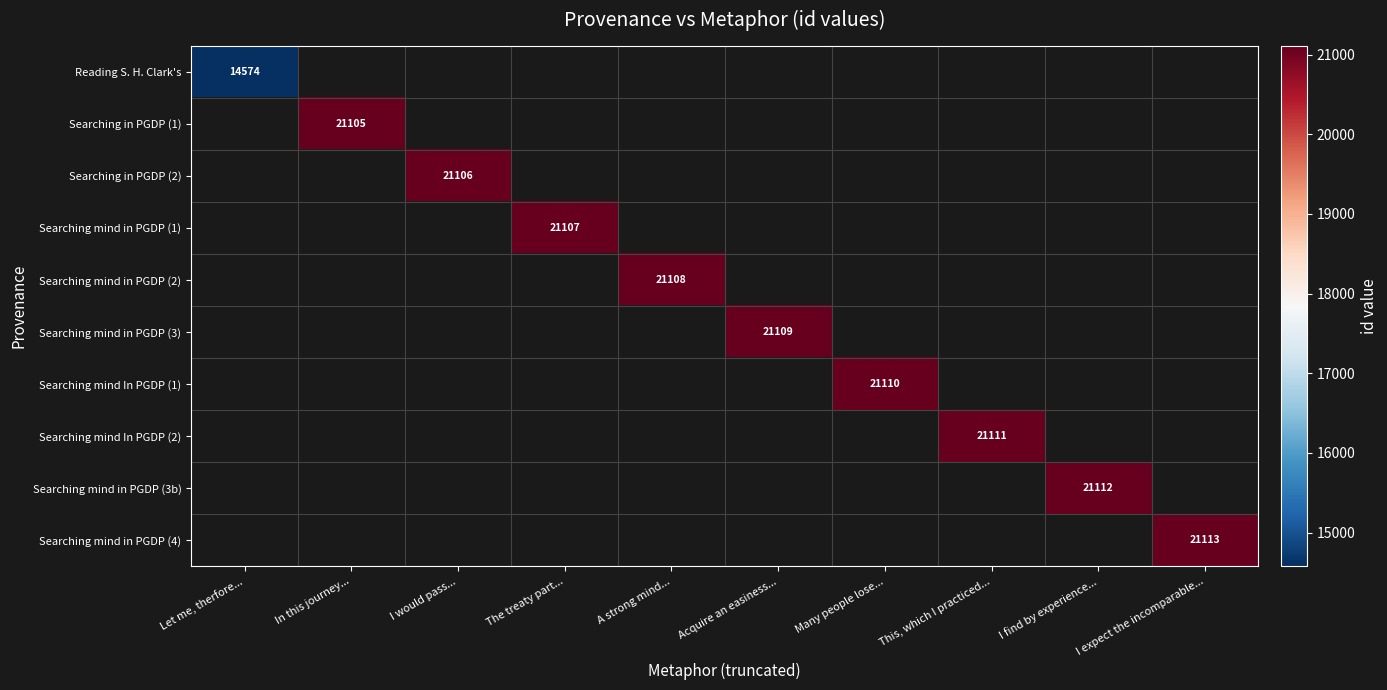

List the series in order of their overall mean, lowest first.

Reading S. H. Clark's, Searching in PGDP (1), Searching in PGDP (2), Searching mind in PGDP (1), Searching mind in PGDP (2), Searching mind in PGDP (3), Searching mind In PGDP (1), Searching mind In PGDP (2), Searching mind in PGDP (3b), Searching mind in PGDP (4)